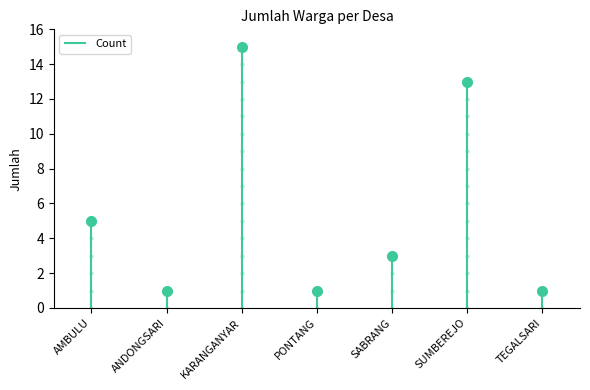

Count the values in the range 1 to 13.

6